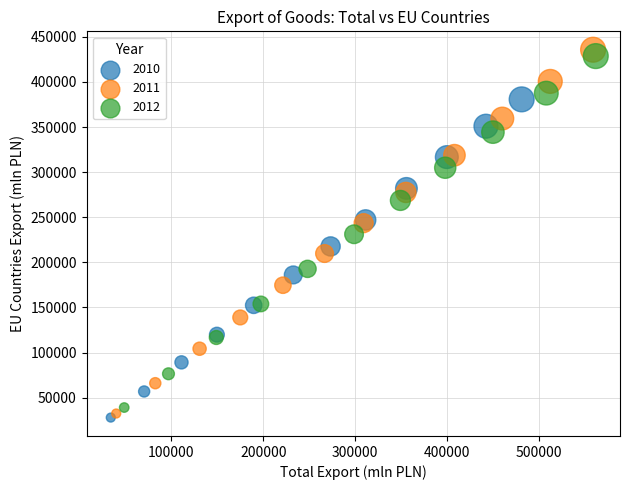

Which series contains the lowest Y value?

2010